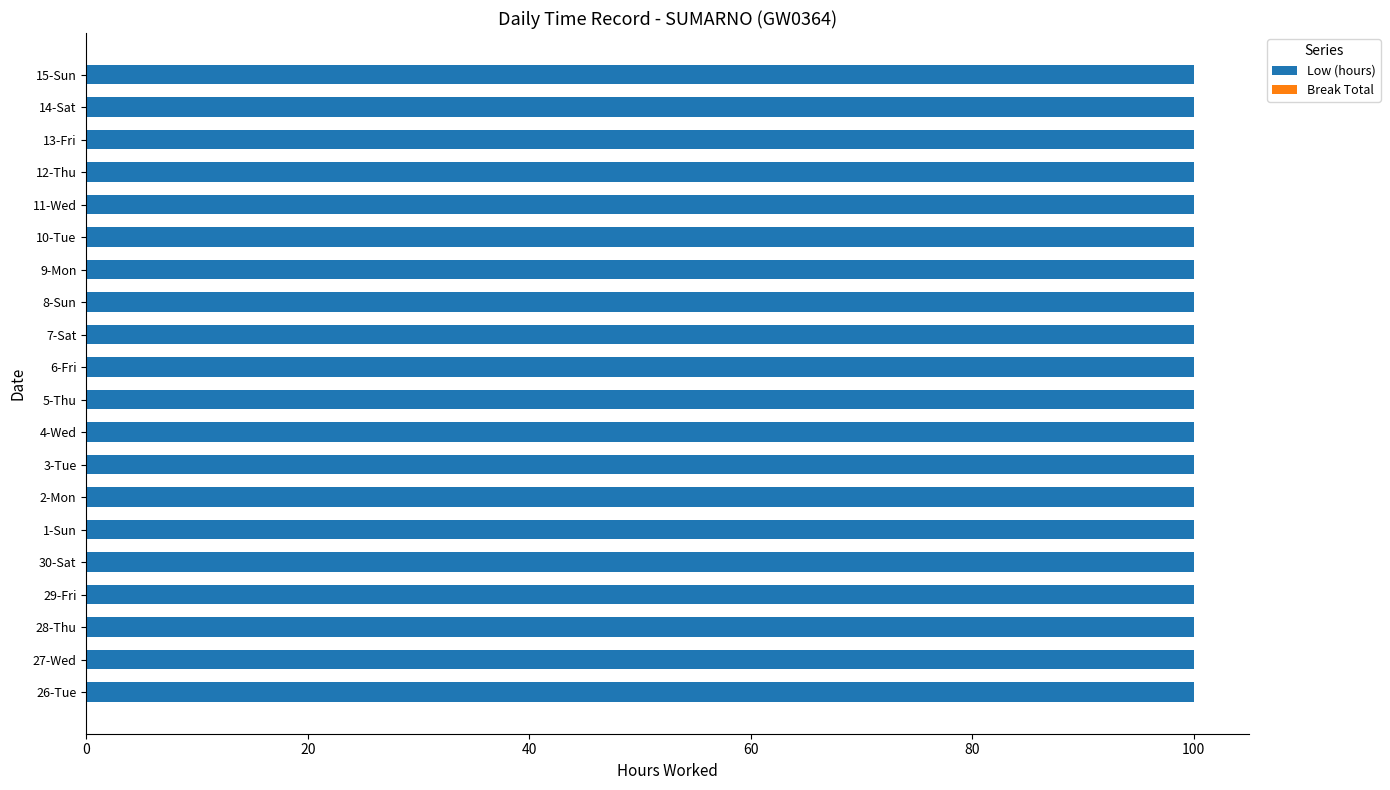

Count the number of data series in this chart.

2